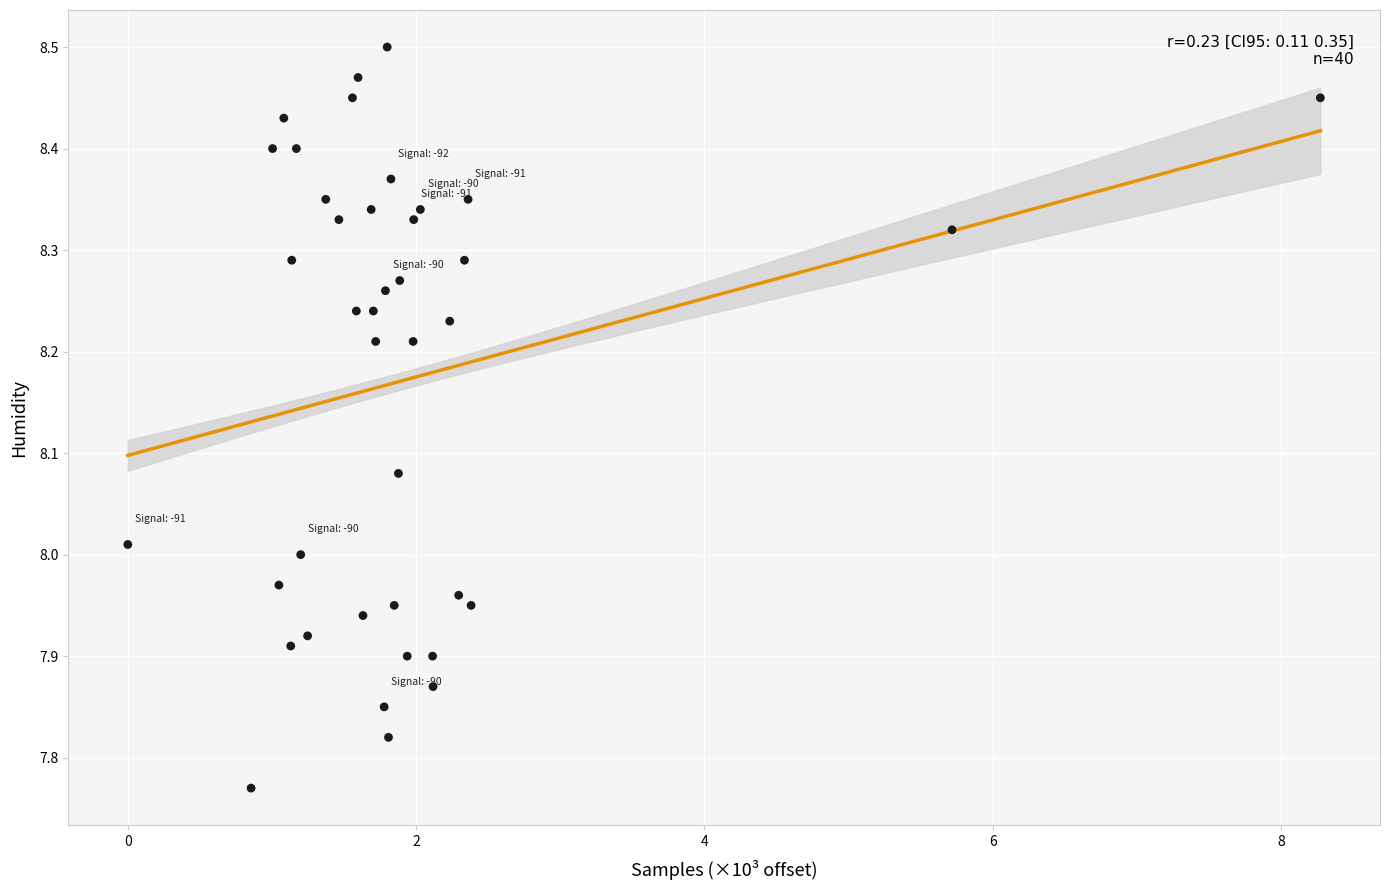

What is the range of Y values (max minus min)?

0.7